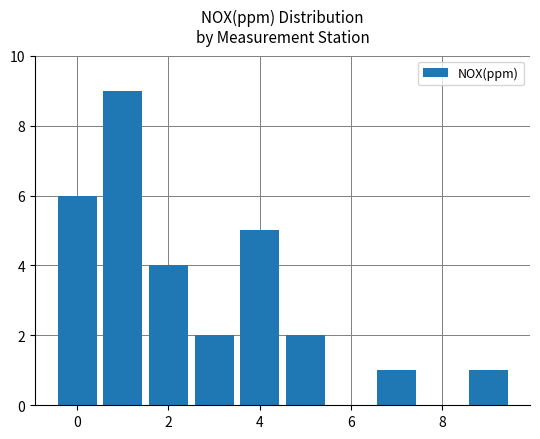

How many data points does each series have?

10